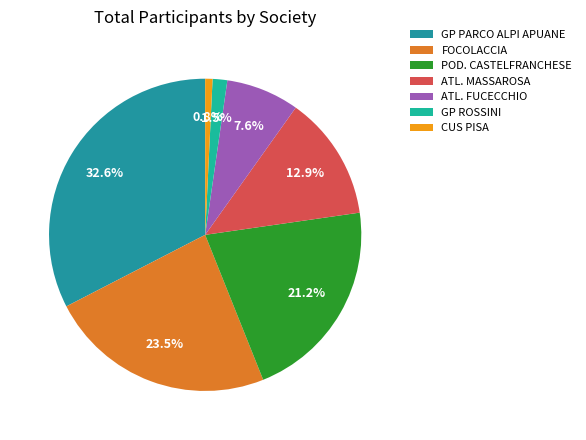

To the nearest percent, what is the combined percentage of GP PARCO ALPI APUANE and GP ROSSINI?

34%